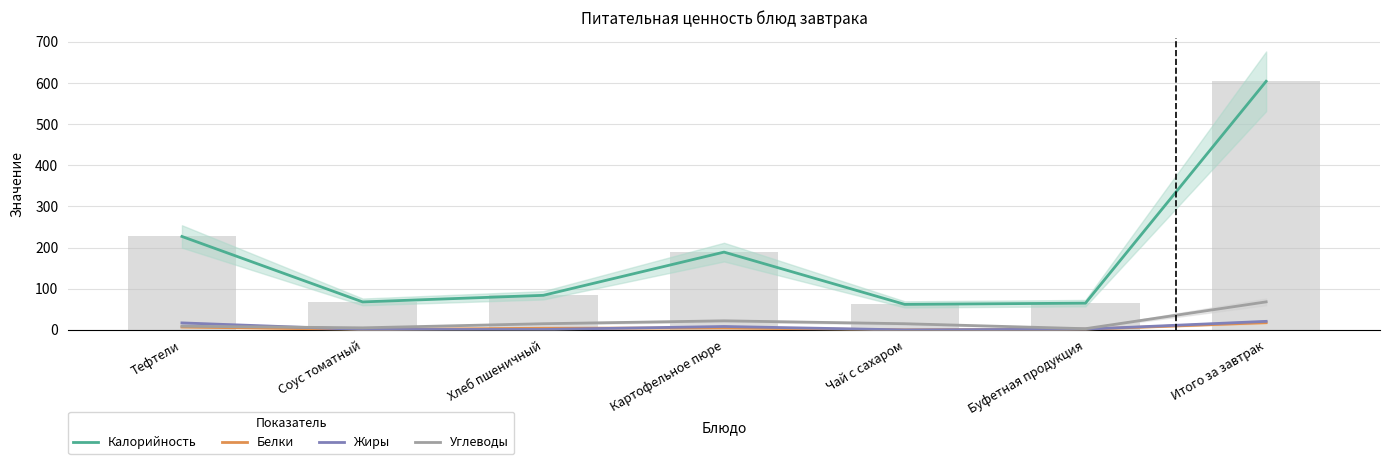

List the series in order of their peak value, lowest first.

Белки, Жиры, Углеводы, Калорийность